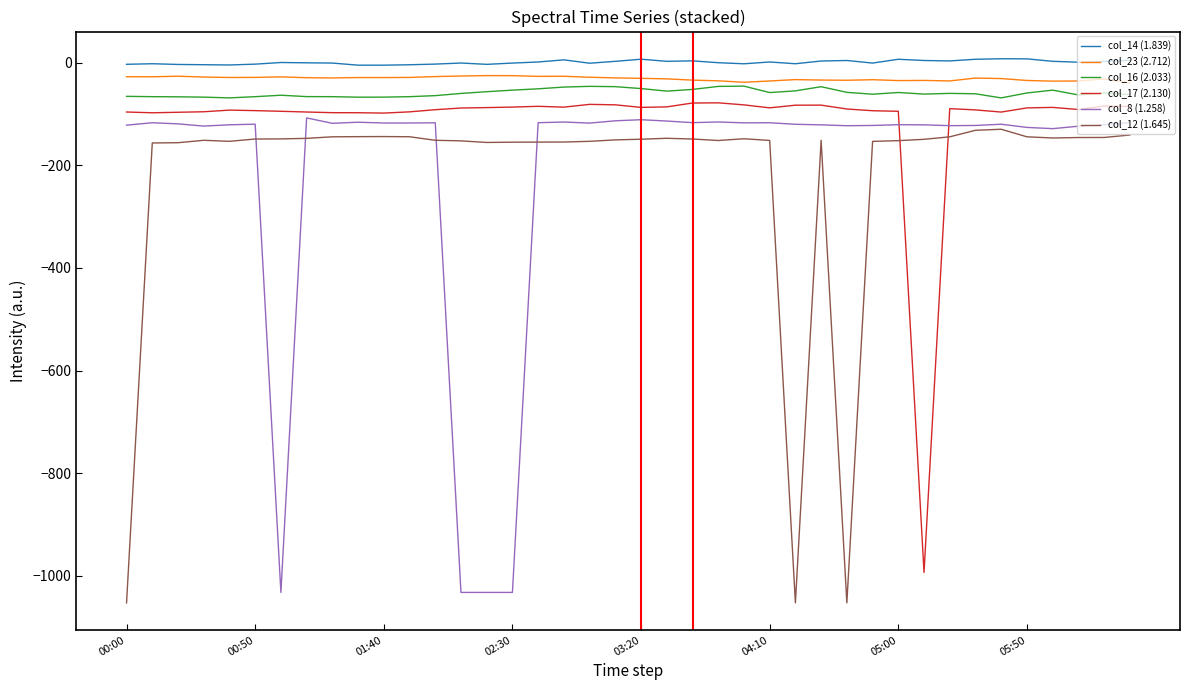

True or false: col_23 (2.712) and col_12 (1.645) cross at least once.

False